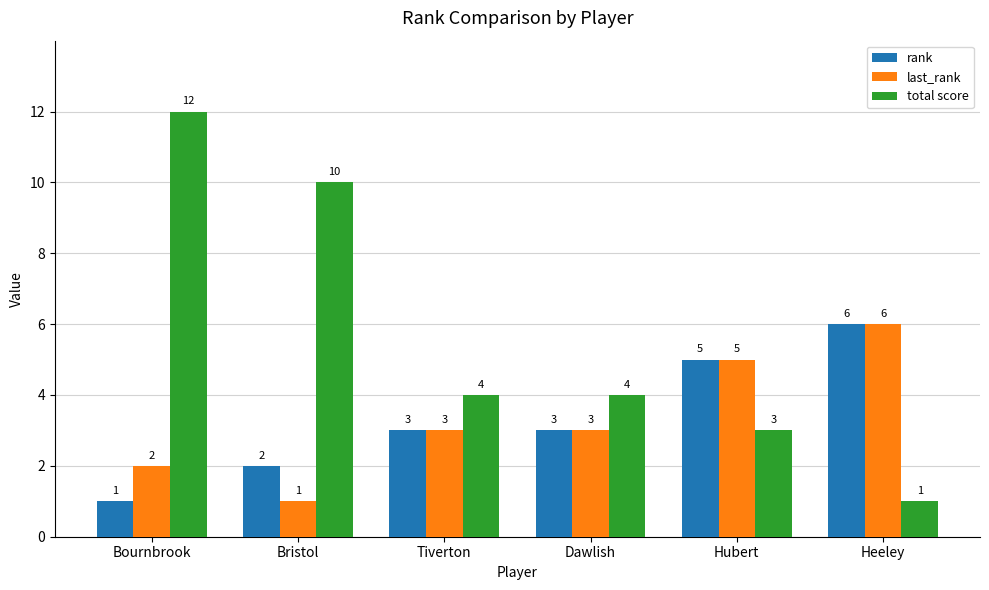

How many categories are shown in the chart?

6